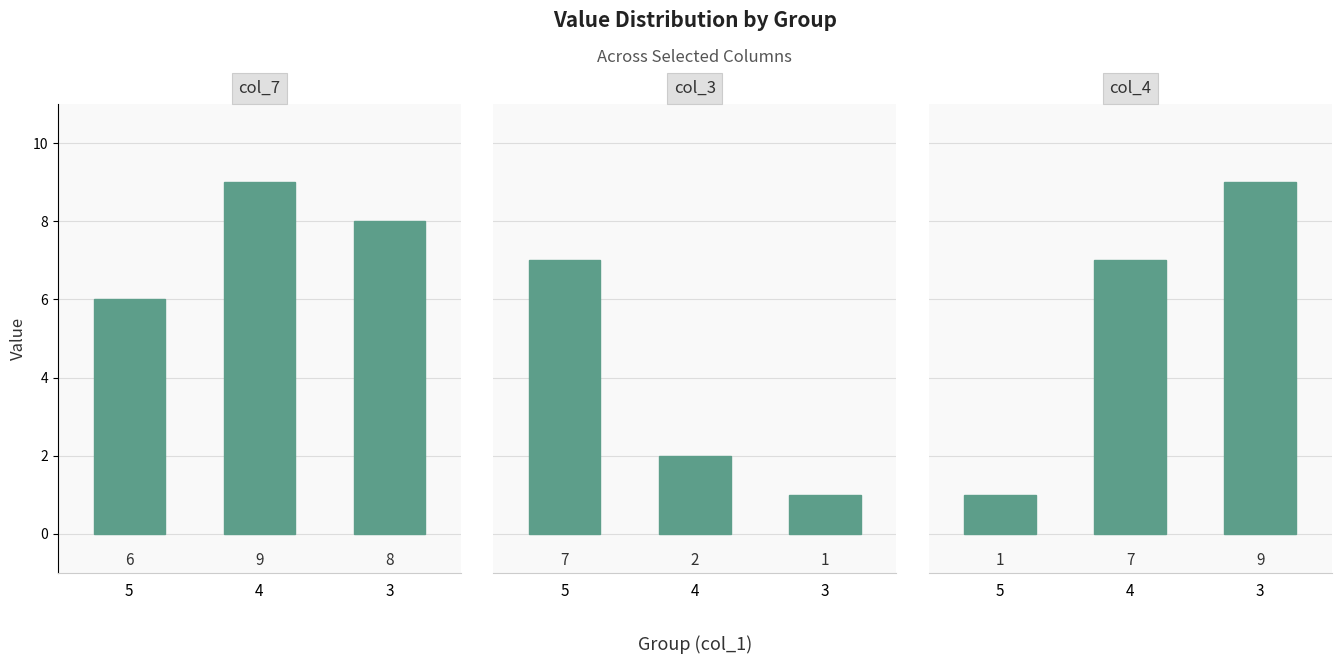

What is the total value across all series at 3?

18